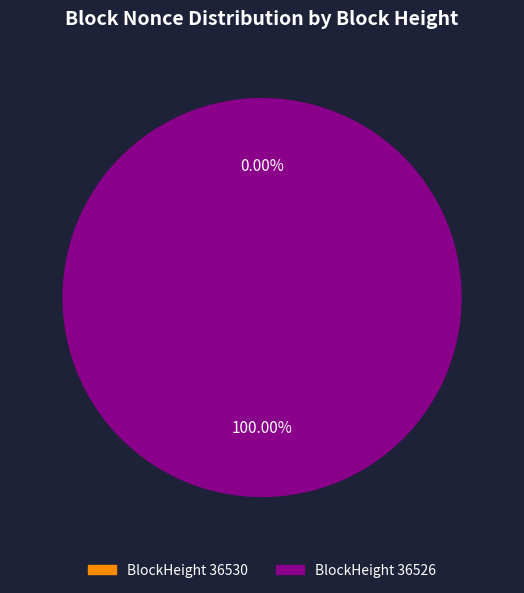

How many slices are in this pie chart?

2